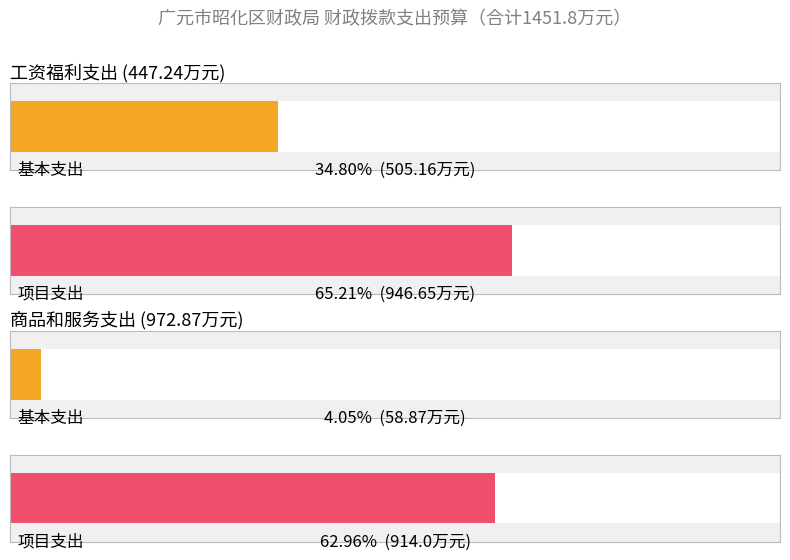

What is the label of the 1st bar from the right?

商品和服务支出